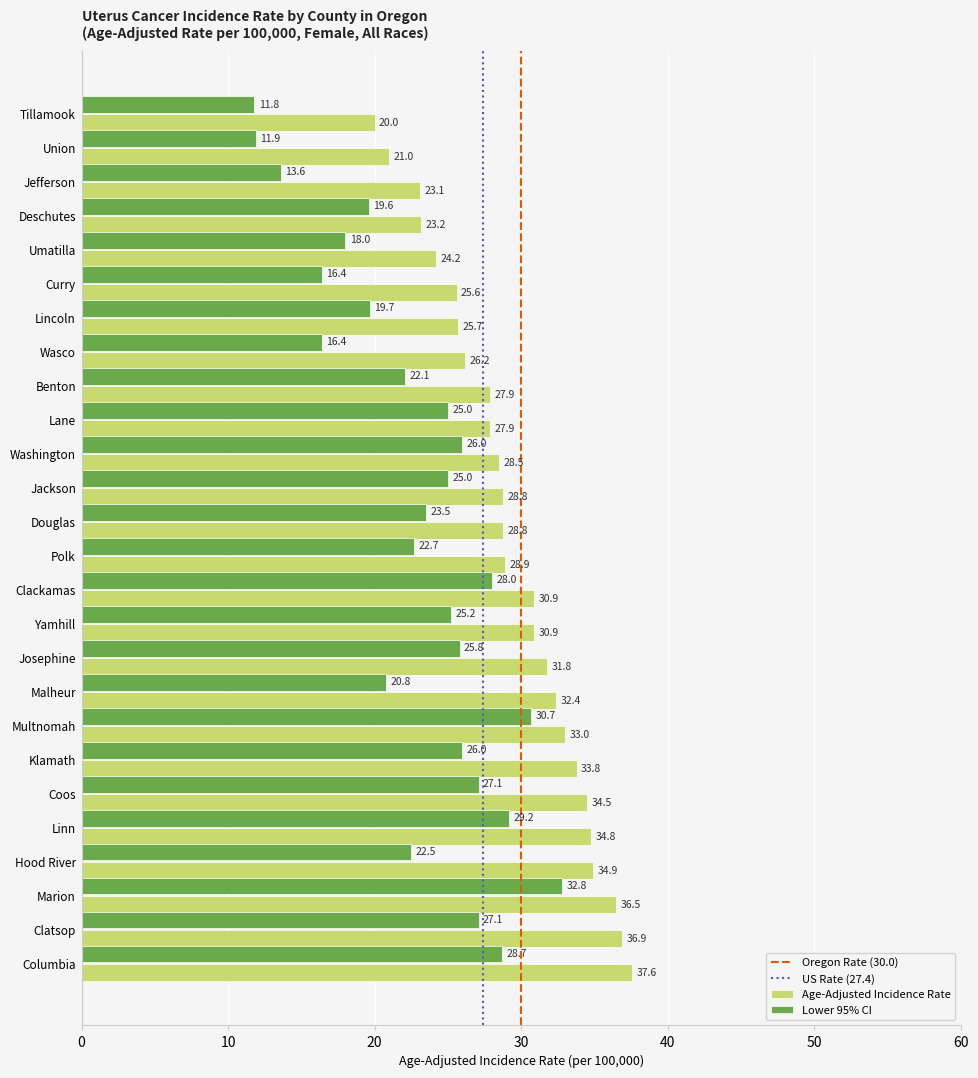

Which series changed the most between Coos and Clatsop?

Age-Adjusted Incidence Rate